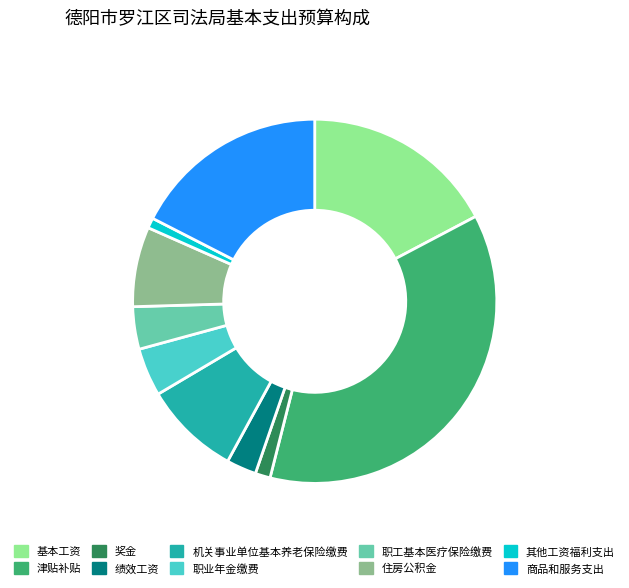

Is it true that 津贴补贴 is 30% of the pie?

False